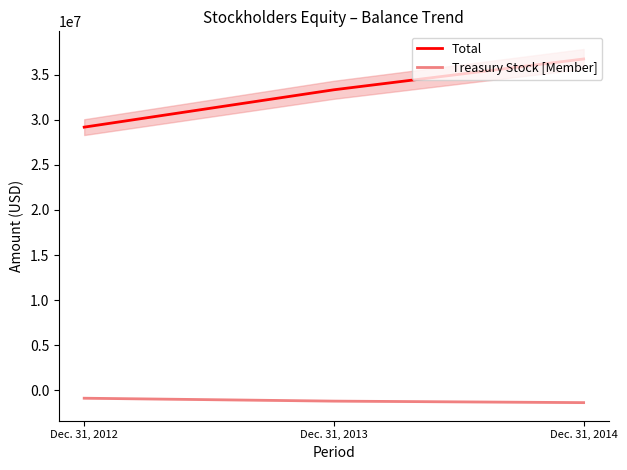

How many lines are shown in the chart?

2